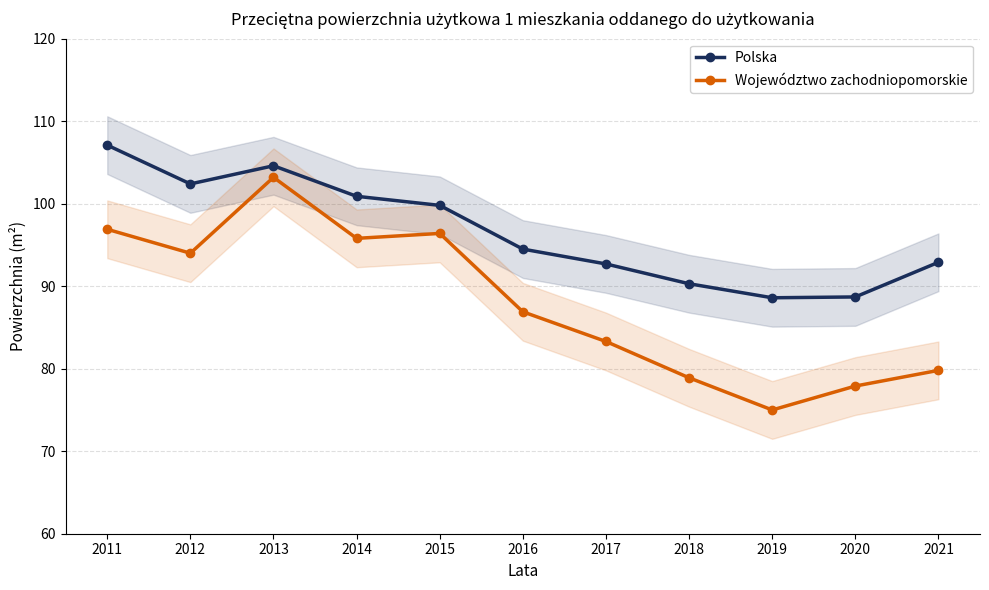

List the labels in order of Polska value, smallest first.

2019, 2020, 2018, 2017, 2021, 2016, 2015, 2014, 2012, 2013, 2011